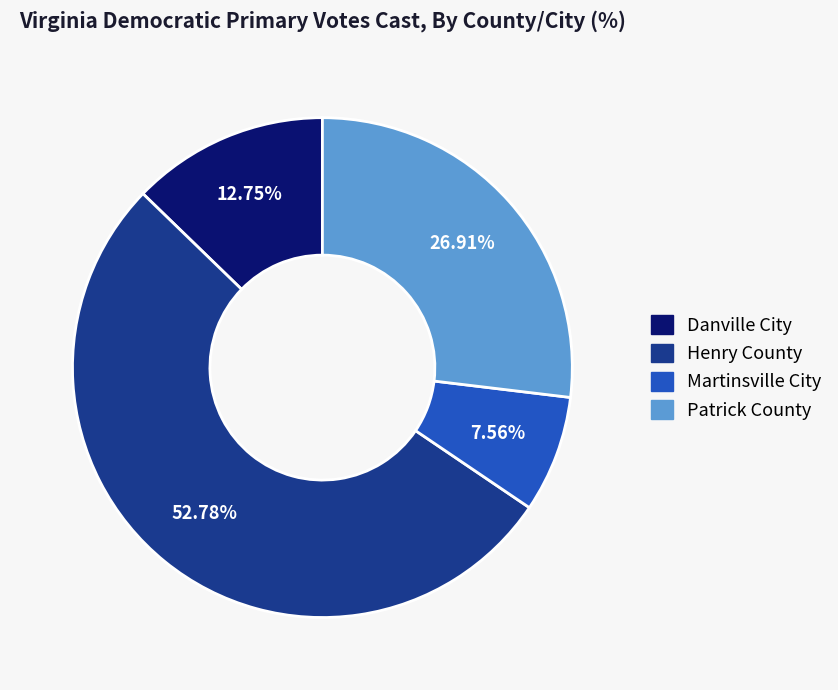

Between Henry County and Martinsville City, which is larger?

Henry County